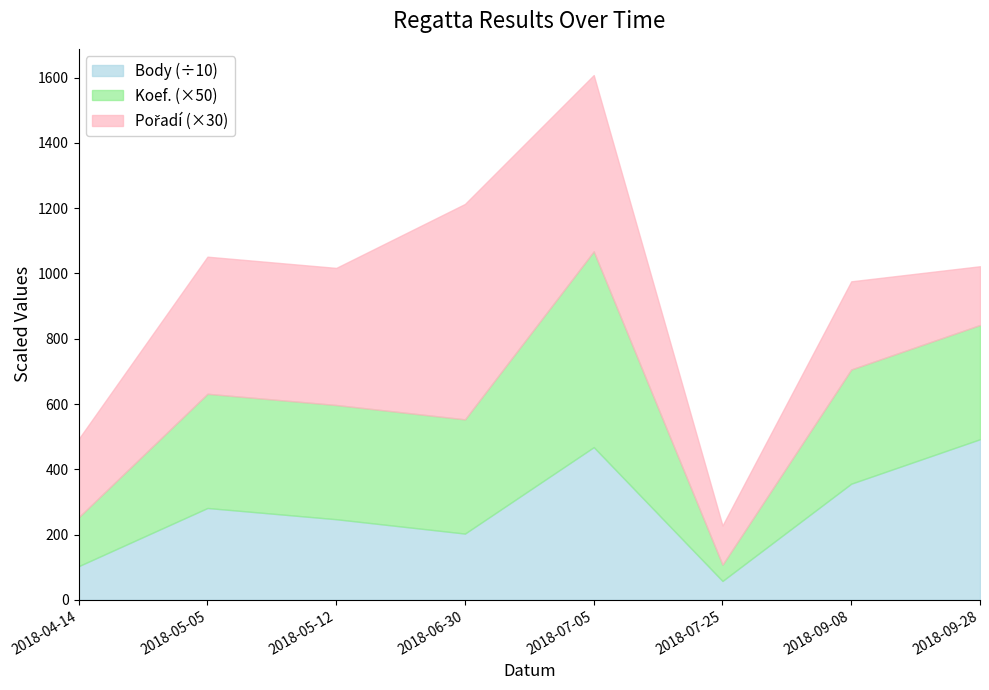

True or false: Body and Koef. intersect in this chart.

False